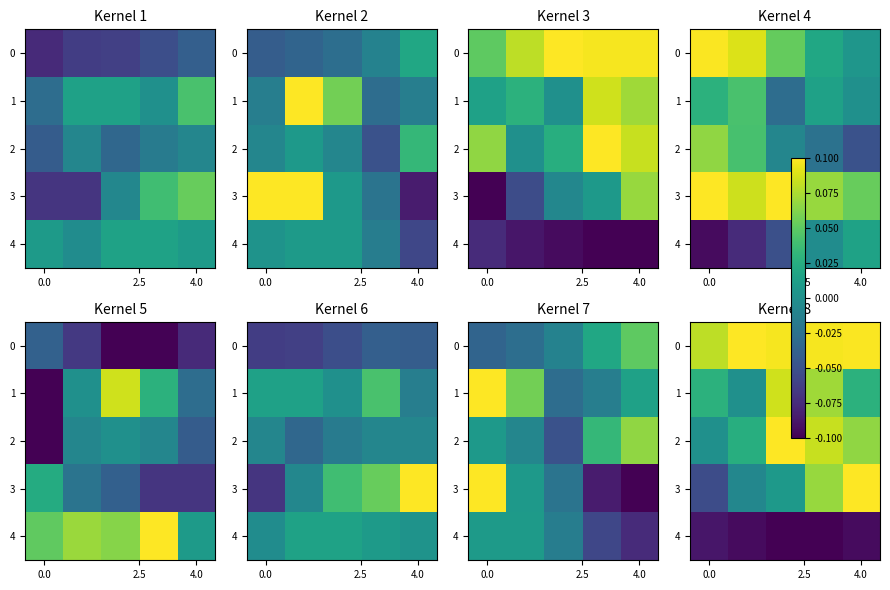

What is the spread (max minus min) of values at 4?

0.2